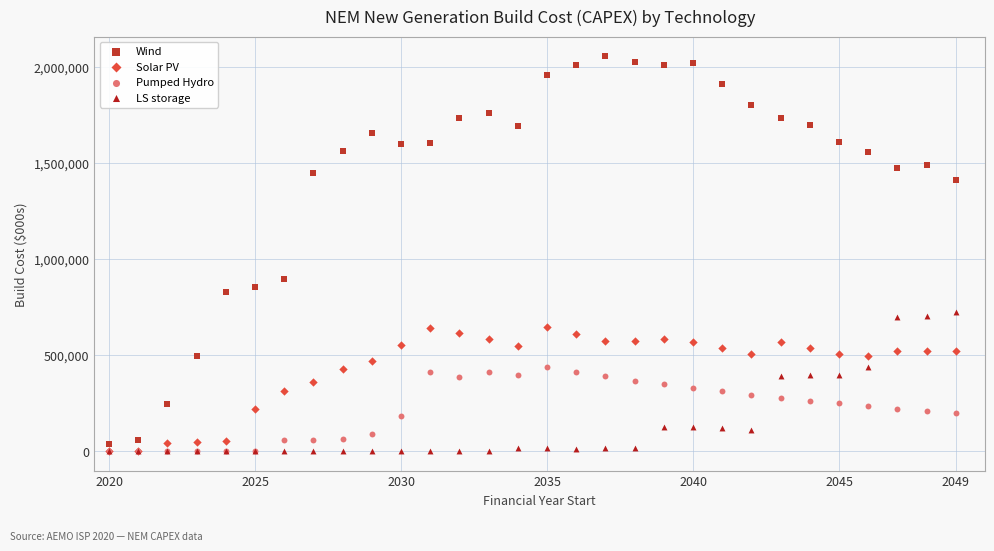

Across all series, what Y value is closest to 1028278?

895324.5